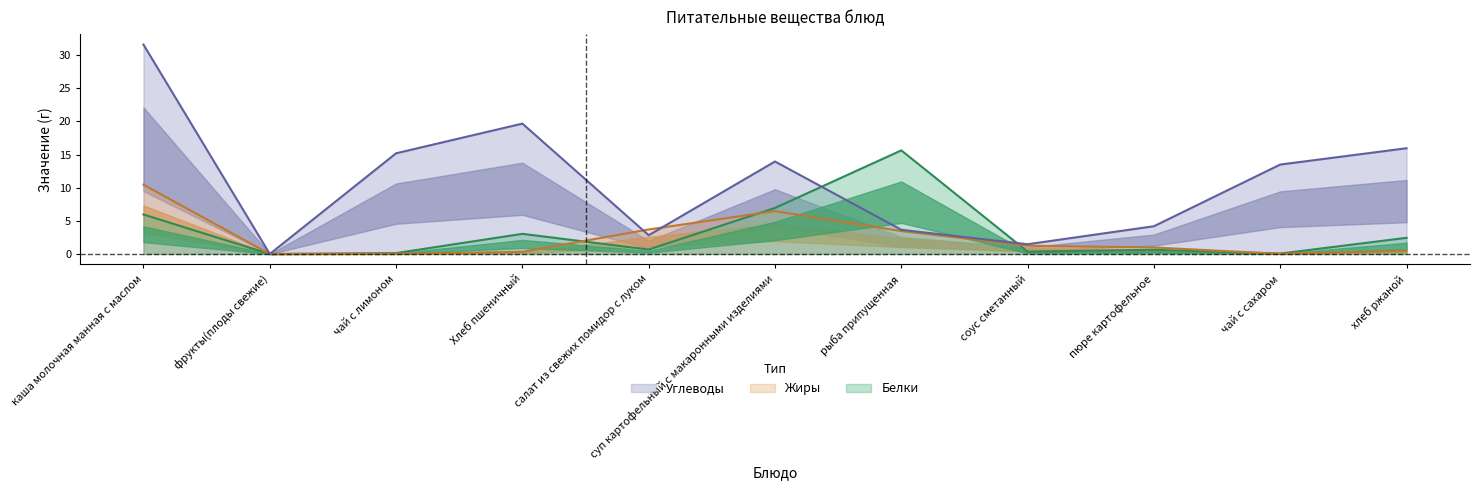

In Белки, how many points are higher than both neighbors (excluding endpoints)?

3